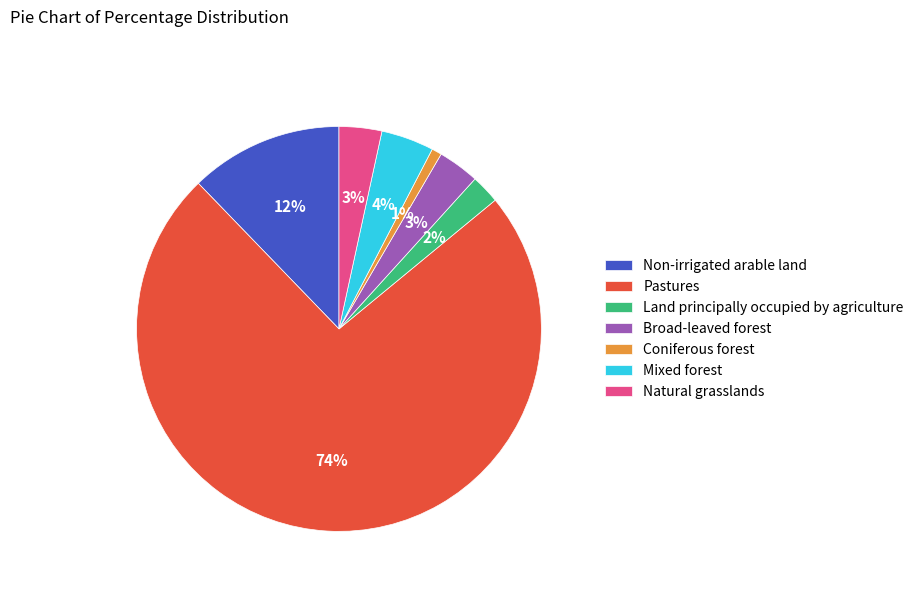

Count the number of slices in the pie.

7